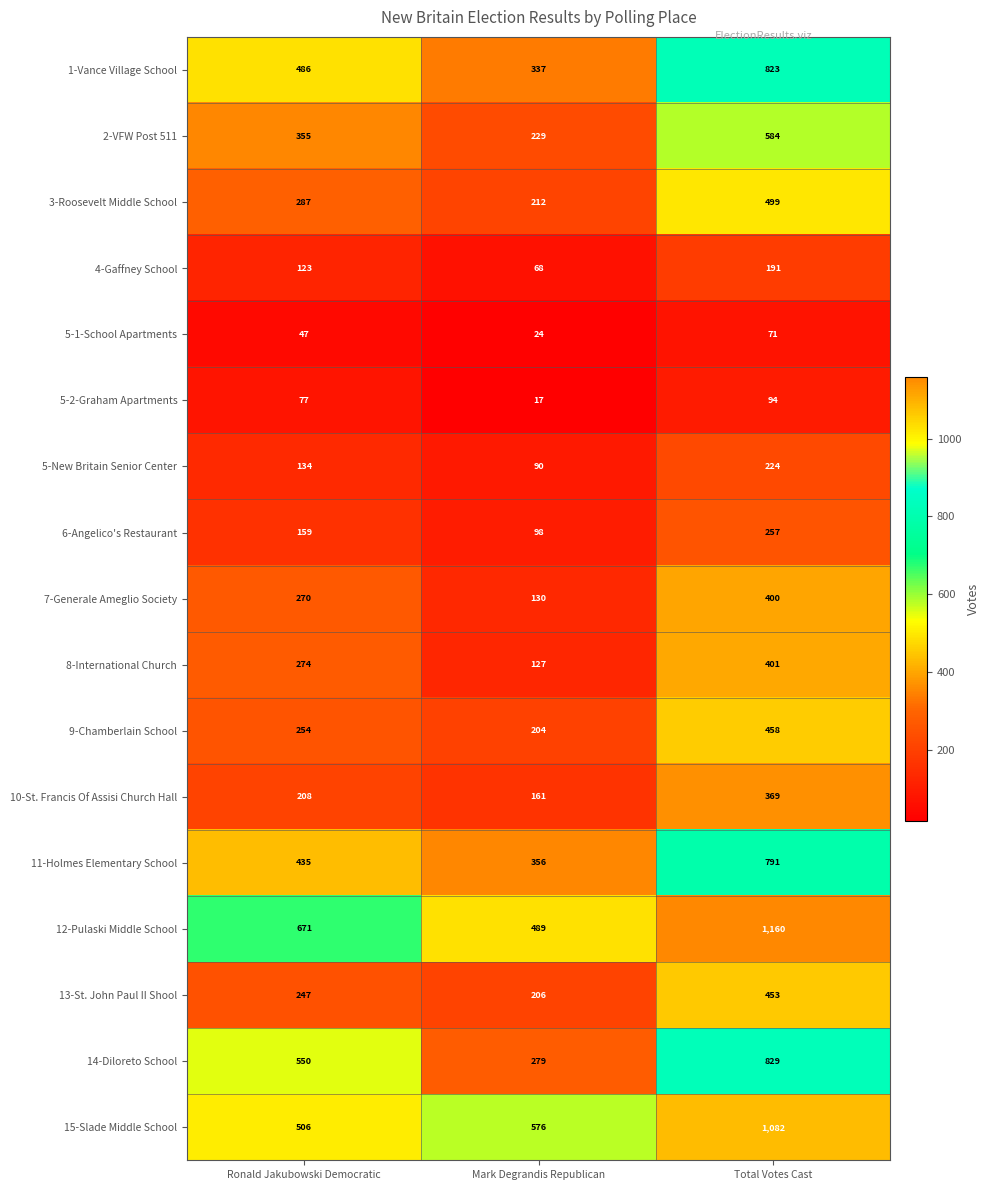

Rank the series at Ronald Jakubowski Democratic from highest to lowest value.

12-Pulaski Middle School, 14-Diloreto School, 15-Slade Middle School, 1-Vance Village School, 11-Holmes Elementary School, 2-VFW Post 511, 3-Roosevelt Middle School, 8-International Church, 7-Generale Ameglio Society, 9-Chamberlain School, 13-St. John Paul II Shool, 10-St. Francis Of Assisi Church Hall, 6-Angelico's Restaurant, 5-New Britain Senior Center, 4-Gaffney School, 5-2-Graham Apartments, 5-1-School Apartments